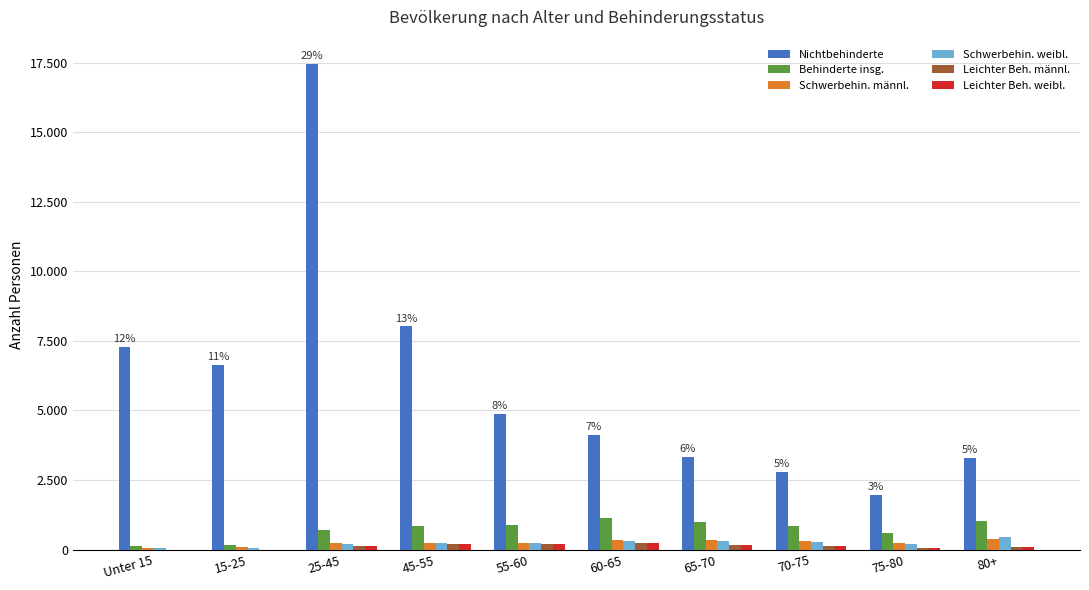

What is the total value across all series at 25-45?

18872